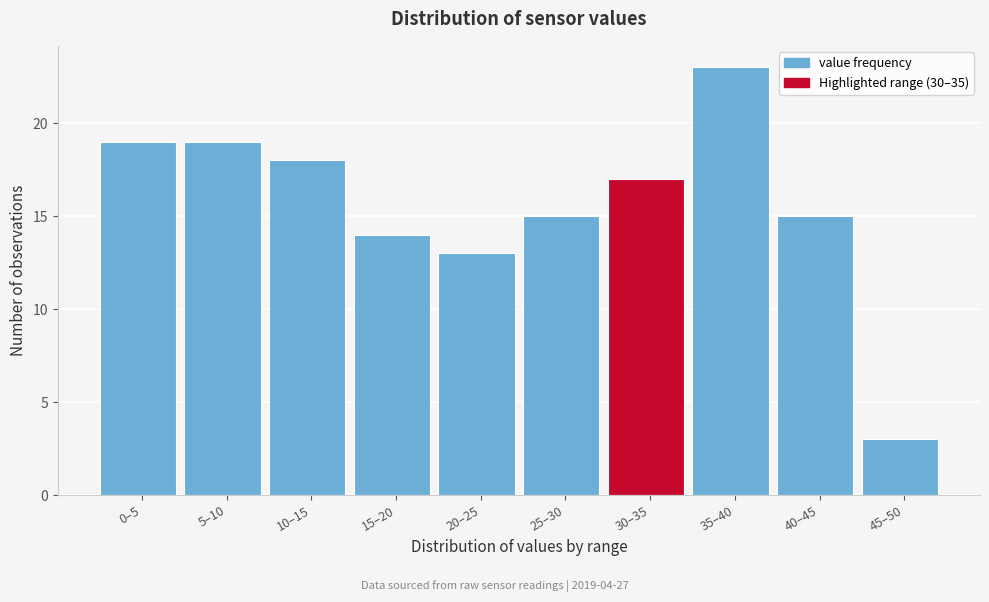

Reading right to left, what are all the values shown in this chart?

3	15	23	17	15	13	14	18	19	19